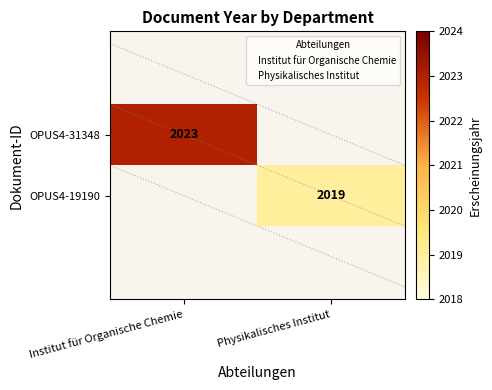

At which category does the chart reach its minimum across all series?

Physikalisches Institut